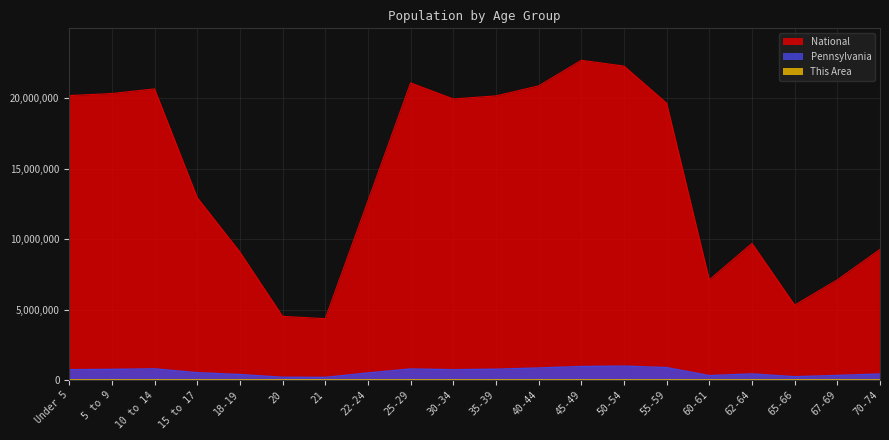

What is the label of the 1st point from the right?

70-74